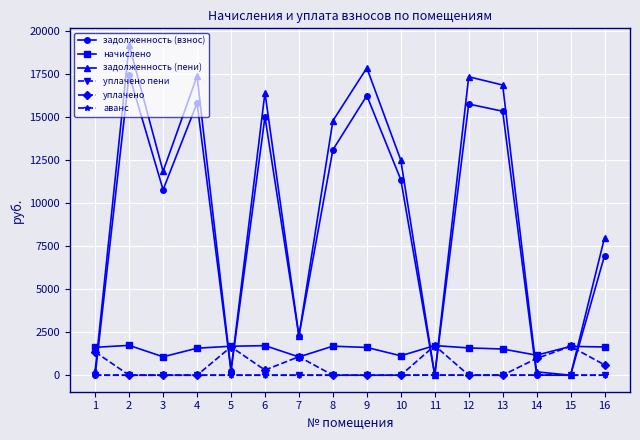

Is it true that задолженность (пени) equals 193.7 at 14?

True